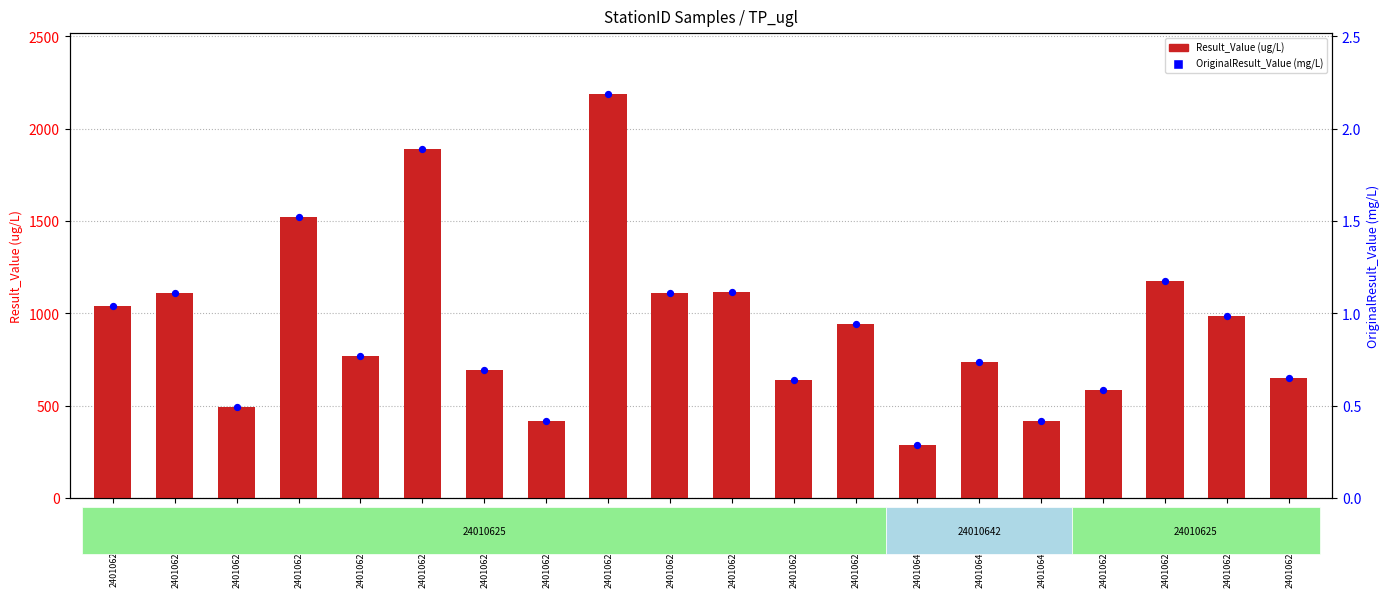

Which series has the largest Y range (max minus min)?

Result_Value